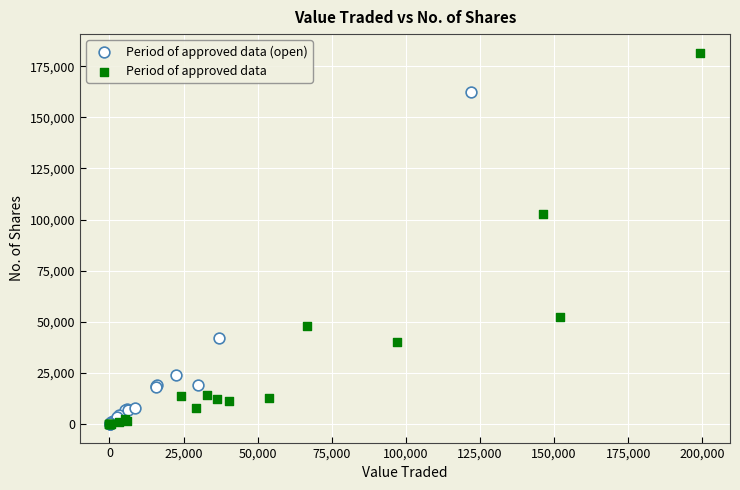

Which series has the largest Y range (max minus min)?

Period of approved data